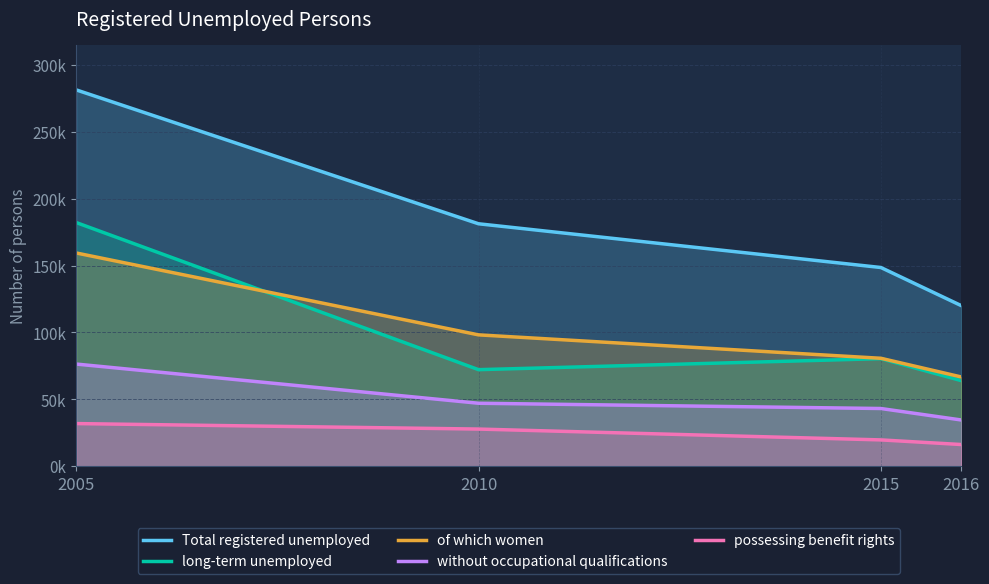

Which category has the lowest value in the of which women series?

2016